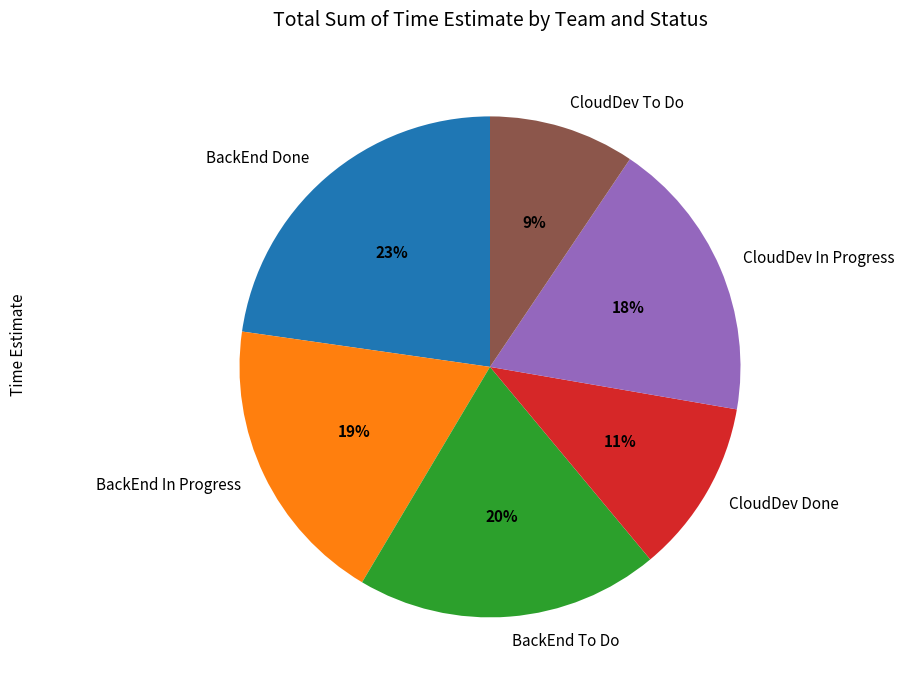

To the nearest percent, what is the difference between the BackEnd Done and CloudDev Done slice percentages?

12%